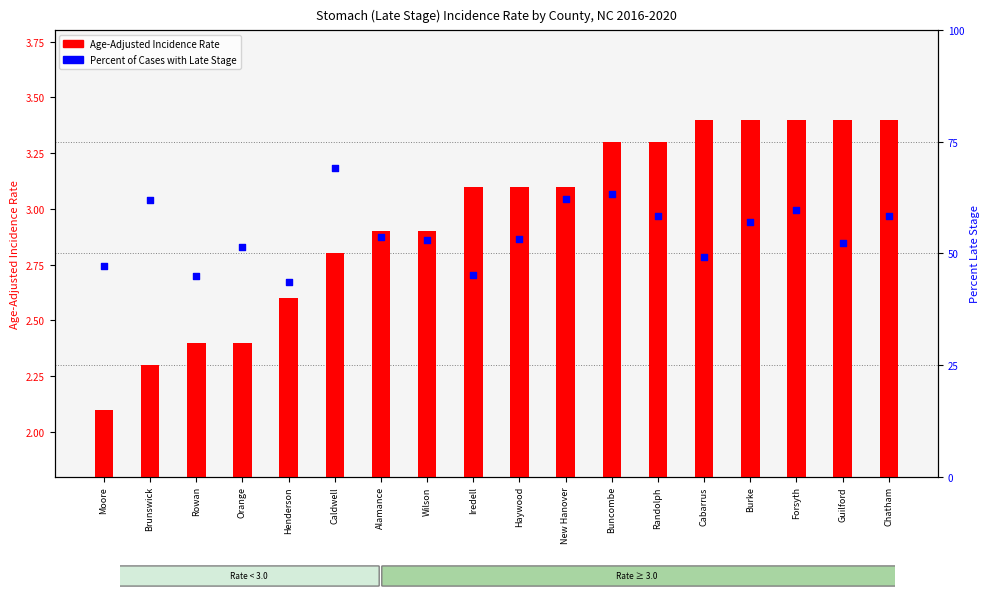

Which series contains the highest Y value?

Percent of Cases with Late Stage